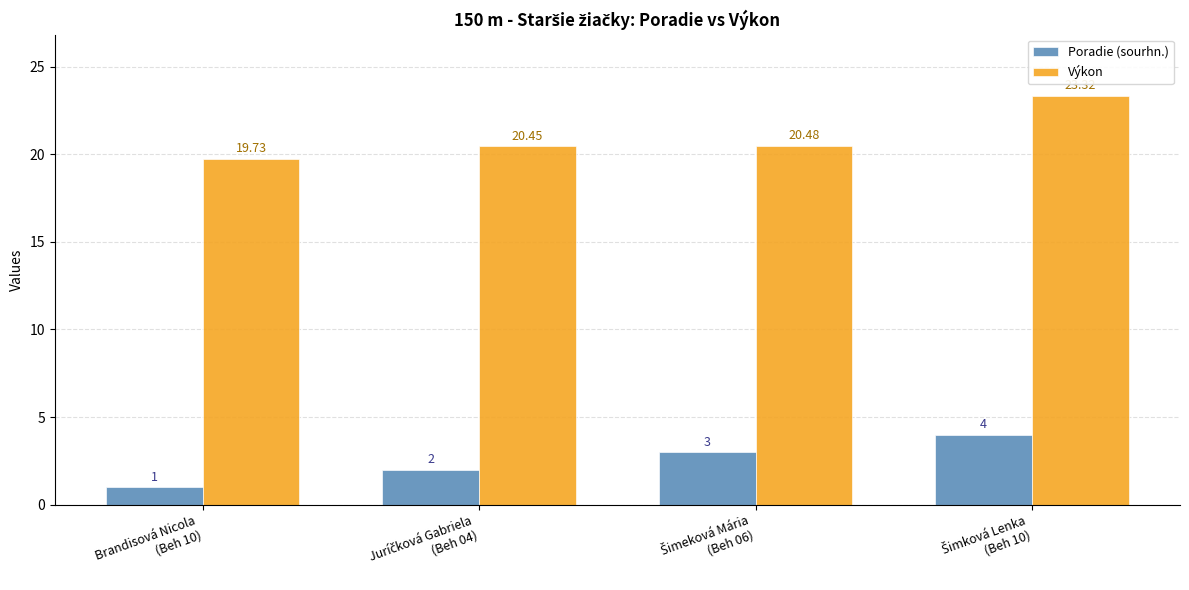

Rank the series by their maximum value, from highest to lowest.

Výkon, Poradie (sourhn.)